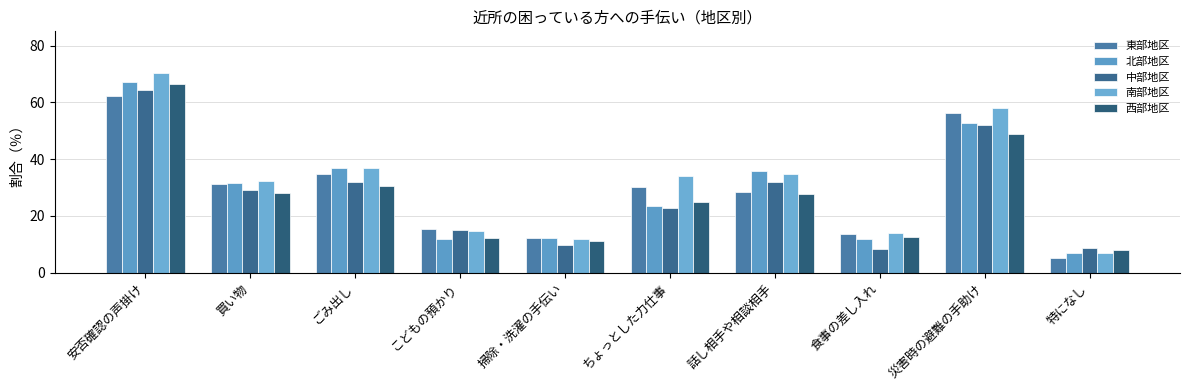

How many bars are there in each group?

5